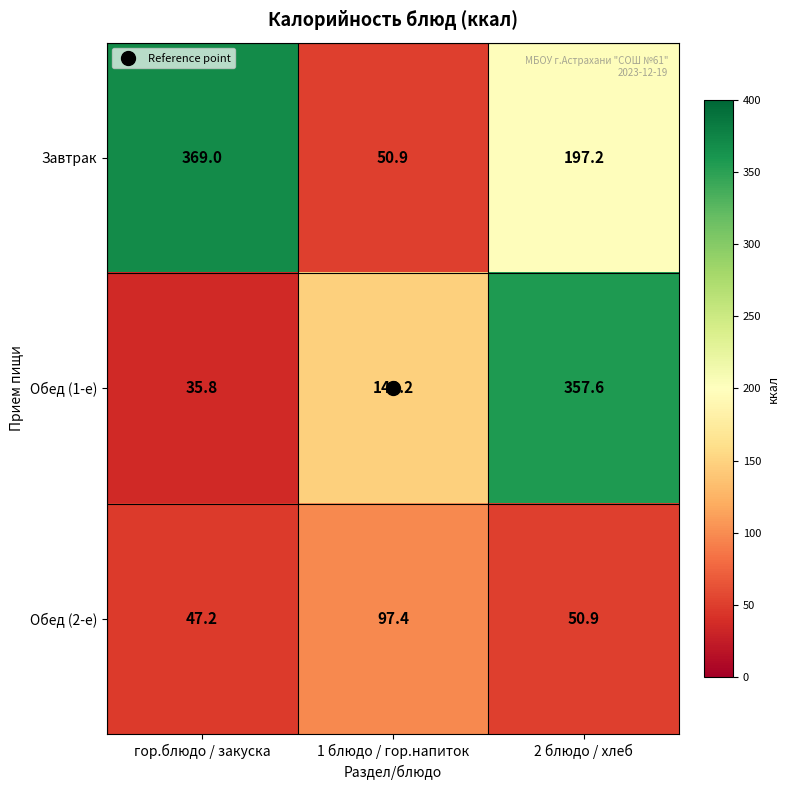

Which series has the widest spread of values?

Обед (1-е)